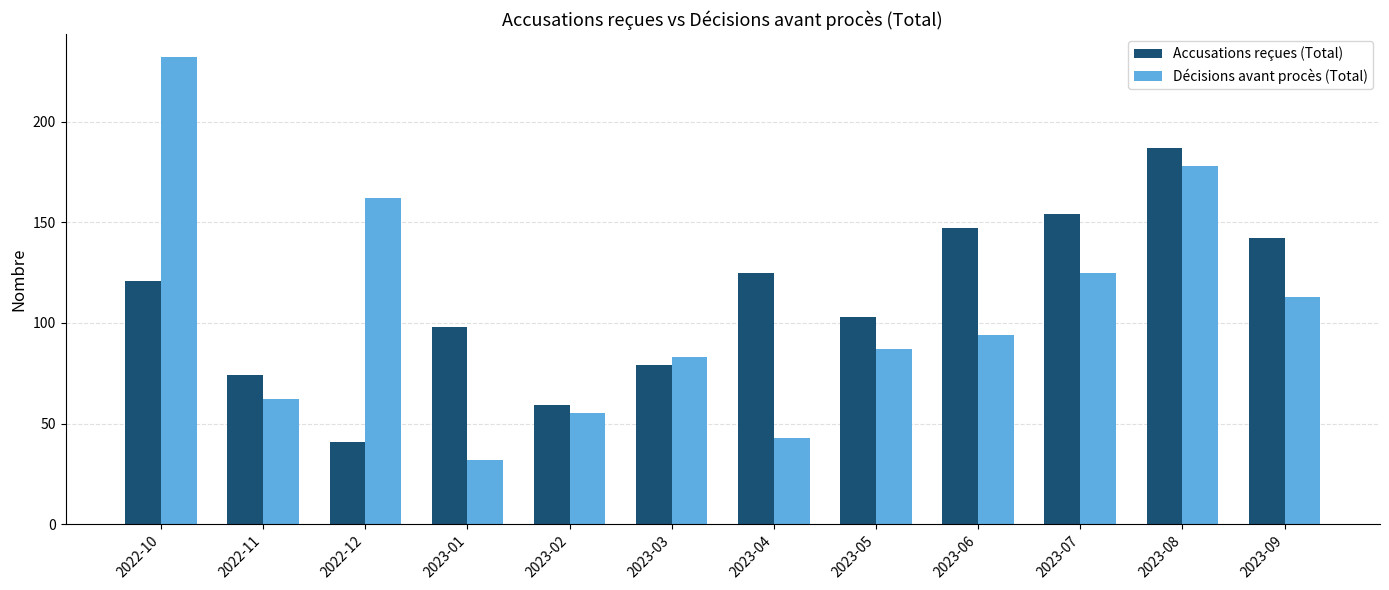

The Accusations reçues (Total) series shows 74 at 2022-11. True or false?

True